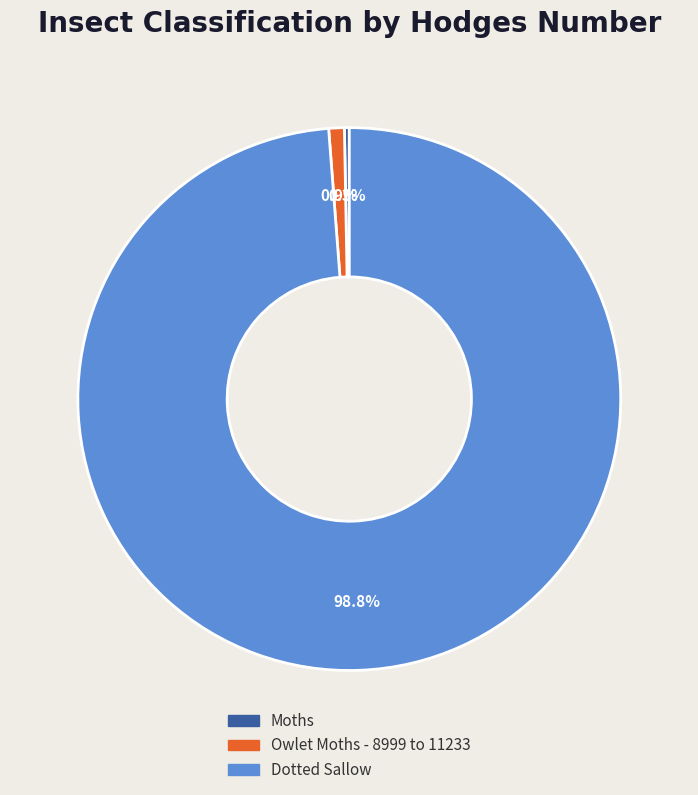

What percentage is the Dotted Sallow slice, to the nearest percent?

99%